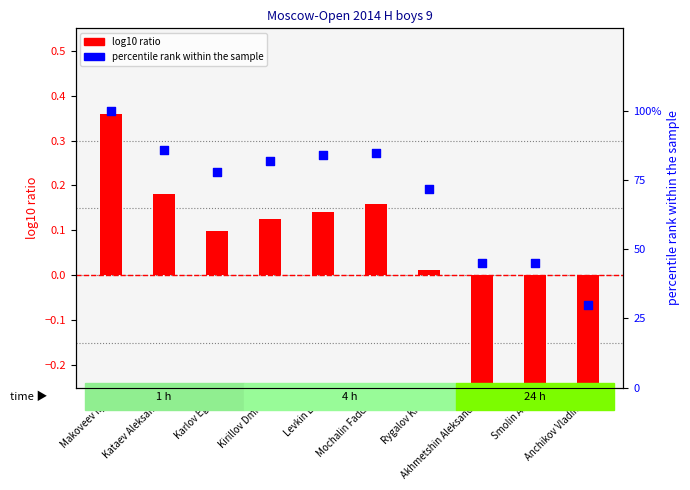

What are all the series names shown in the legend?

log10 ratio, percentile rank within the sample